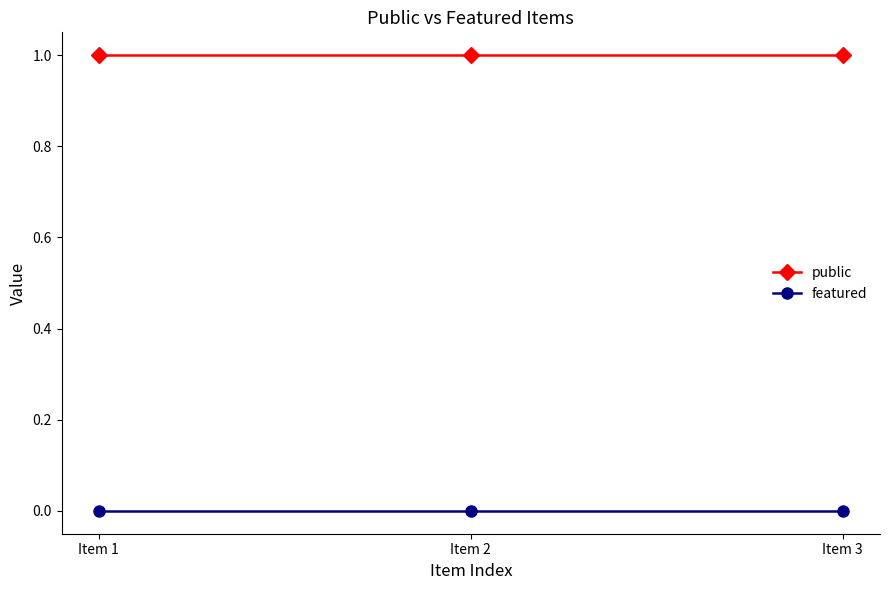

List the series in order of their peak value, lowest first.

featured, public